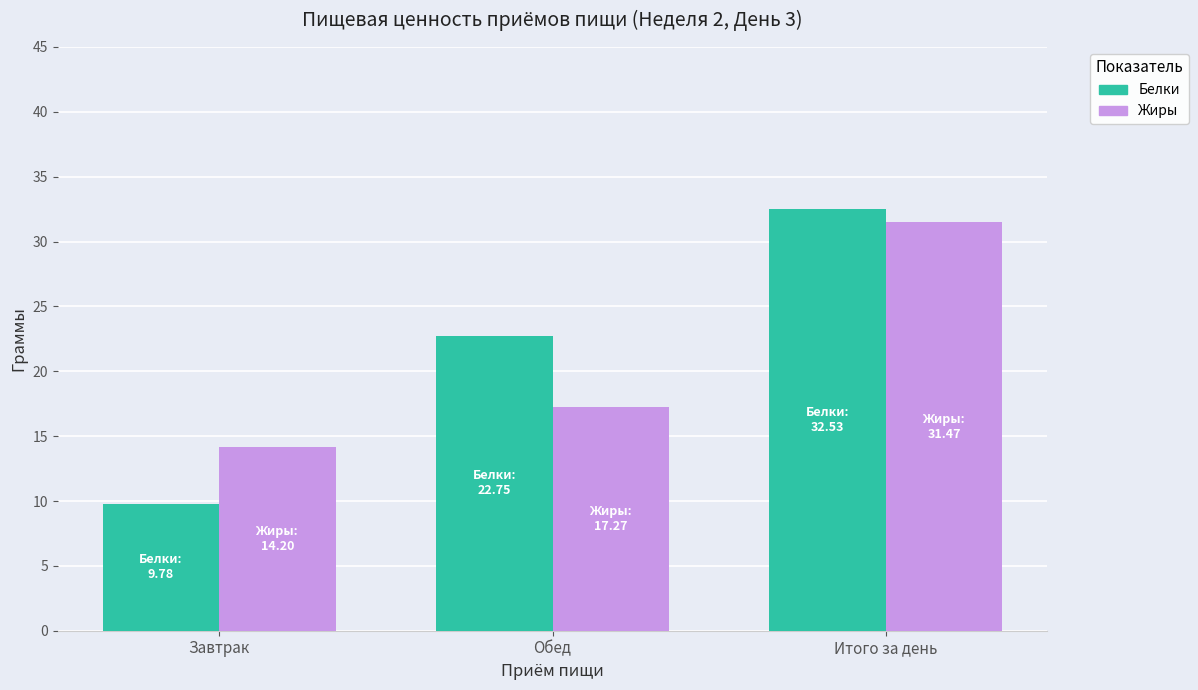

Reading right to left, list all the values displayed in this chart.

Белки: Итого за день=32.5	Обед=22.8	Завтрак=9.8
Жиры: Итого за день=31.5	Обед=17.3	Завтрак=14.2